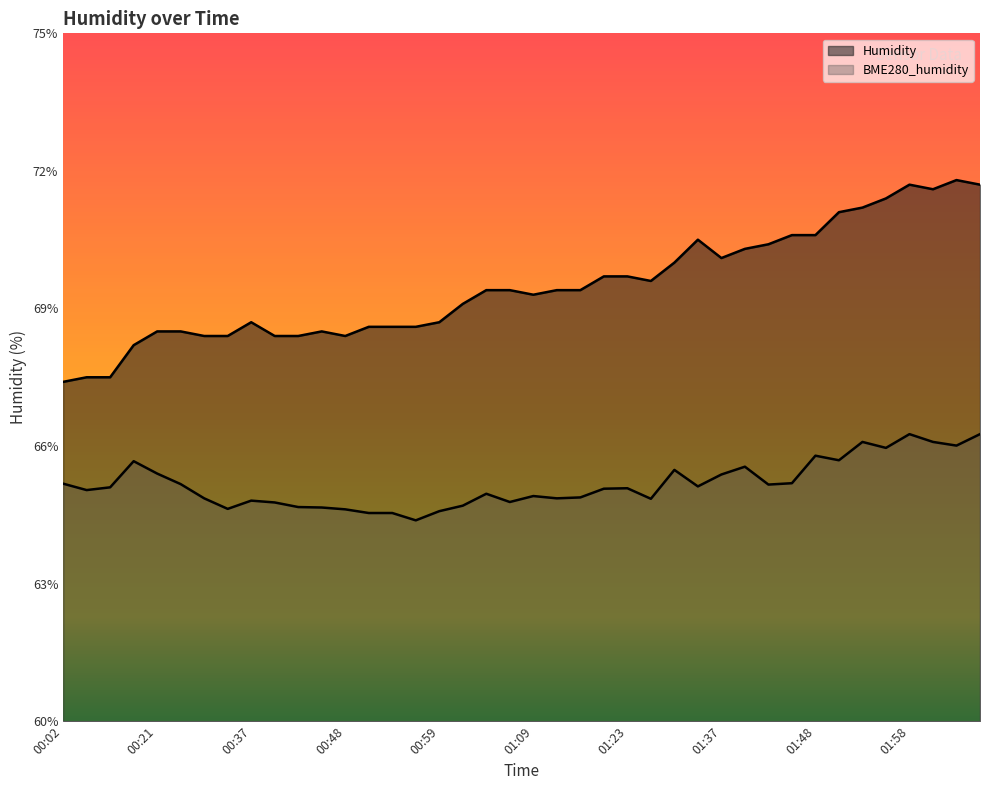

What are all the series names shown in the legend?

Humidity, BME280_humidity